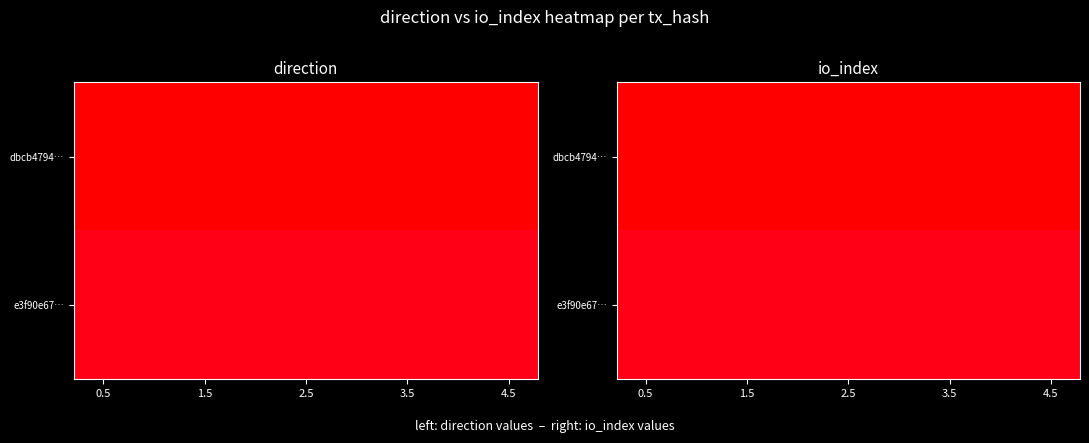

Which series has the widest spread of values?

dbcb4794…